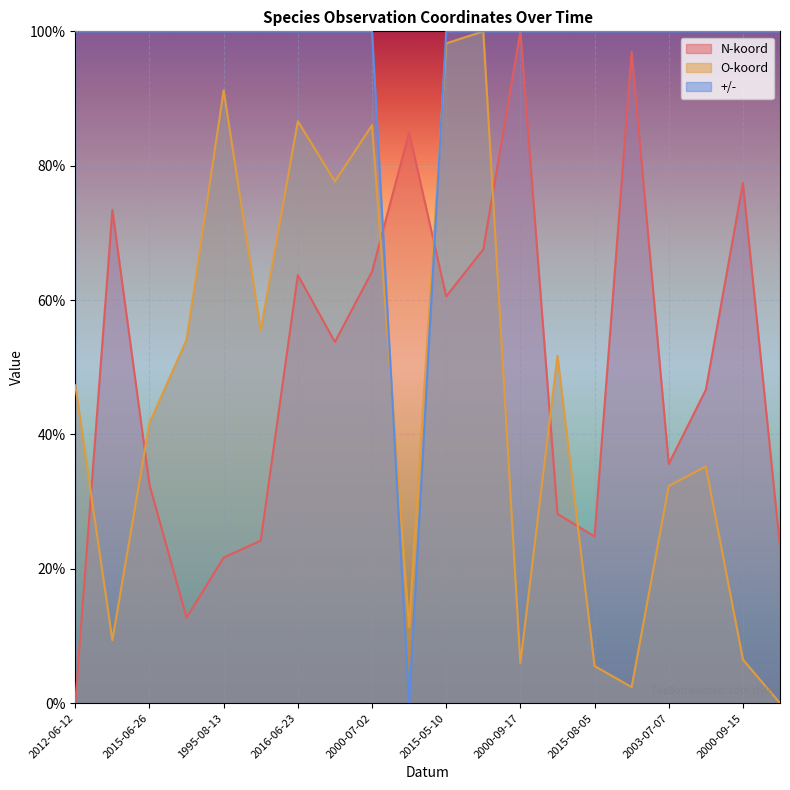

Which series has the largest range (max minus min)?

N-koord